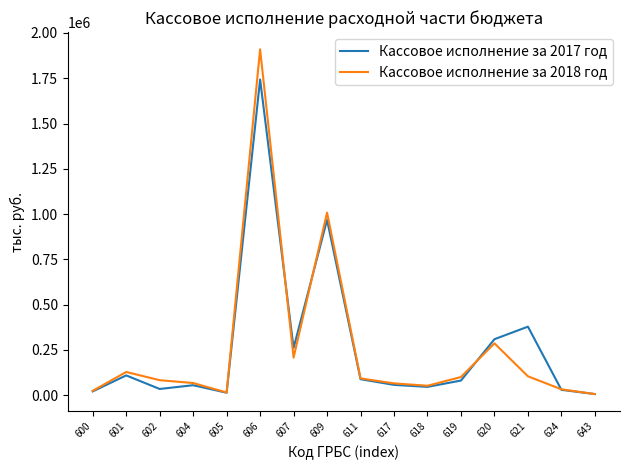

Is it true that Кассовое исполнение за 2018 год equals 1467570 at 609?

False